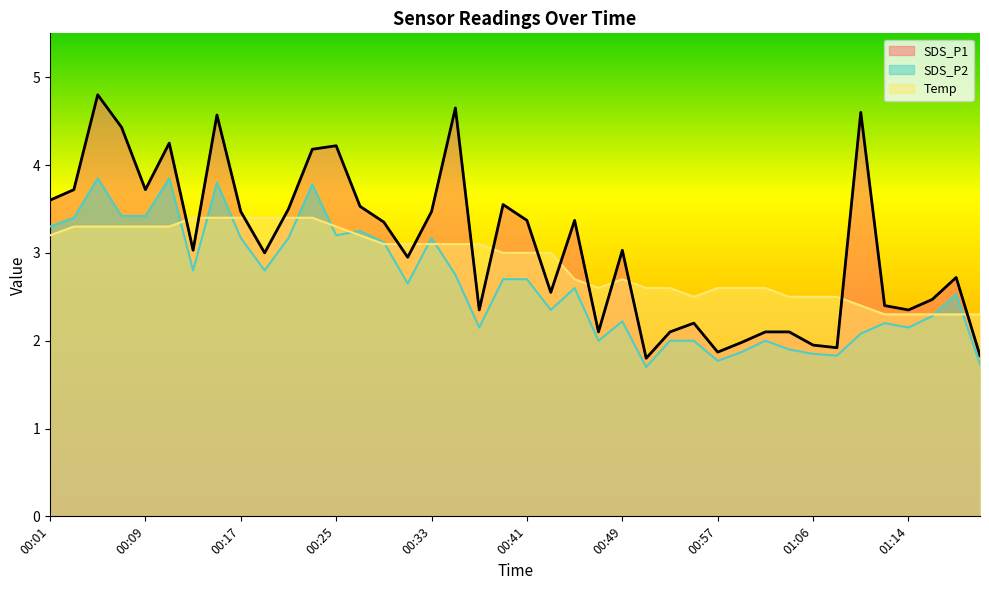

In SDS_P2, how many points are higher than both neighbors (excluding endpoints)?

11